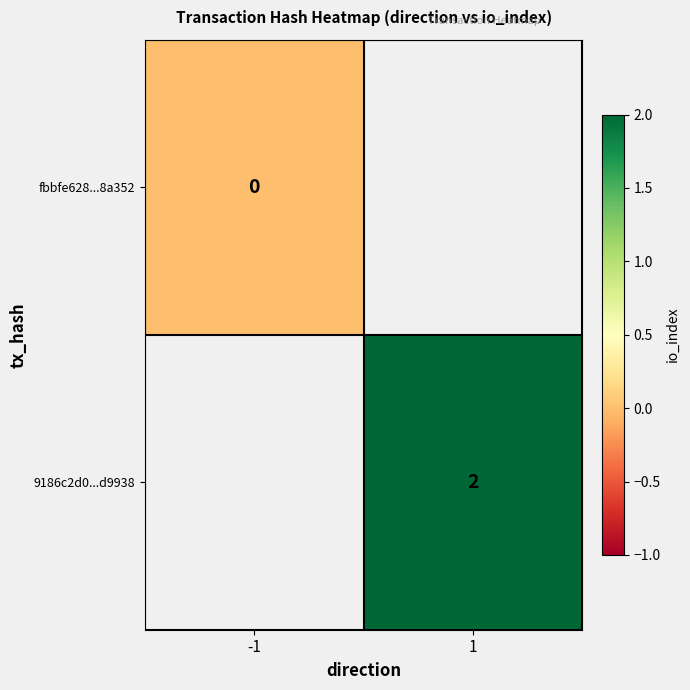

The value of 9186c2d0...d9938 at 1 is 2. True or false?

True